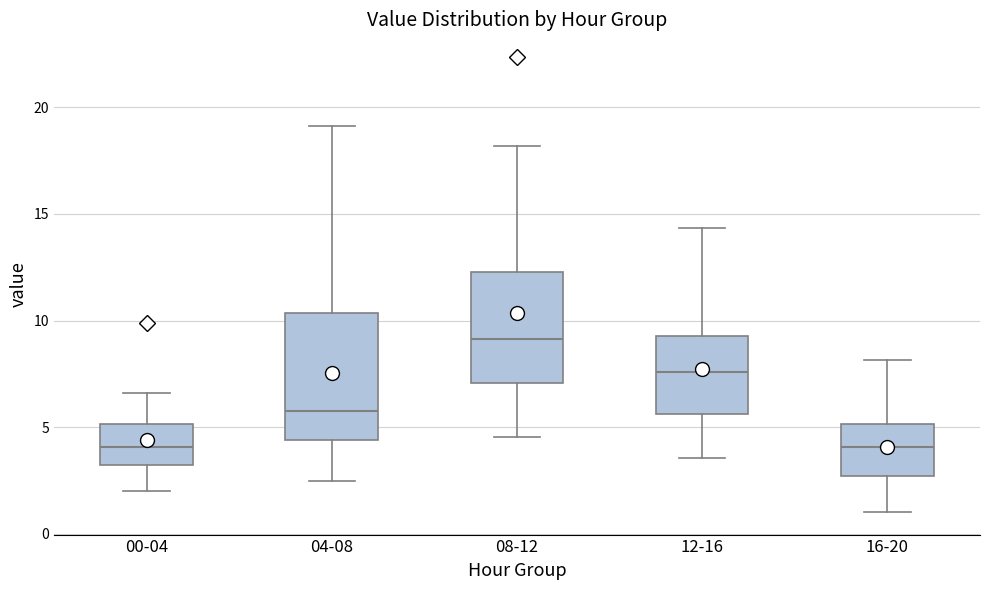

Which box's median line is the highest?

08-12